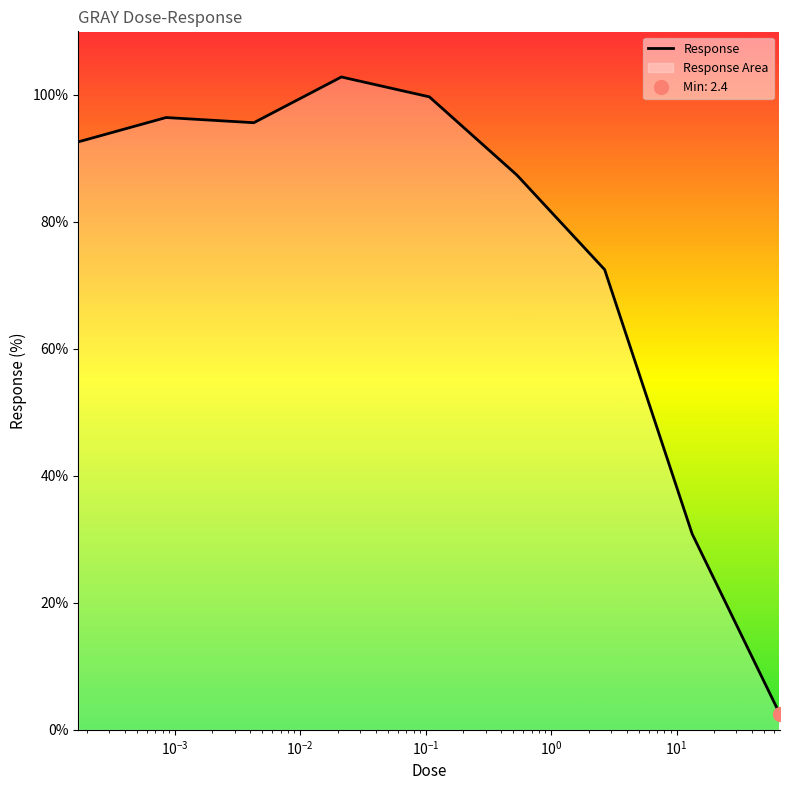

What is the average value?

75.6